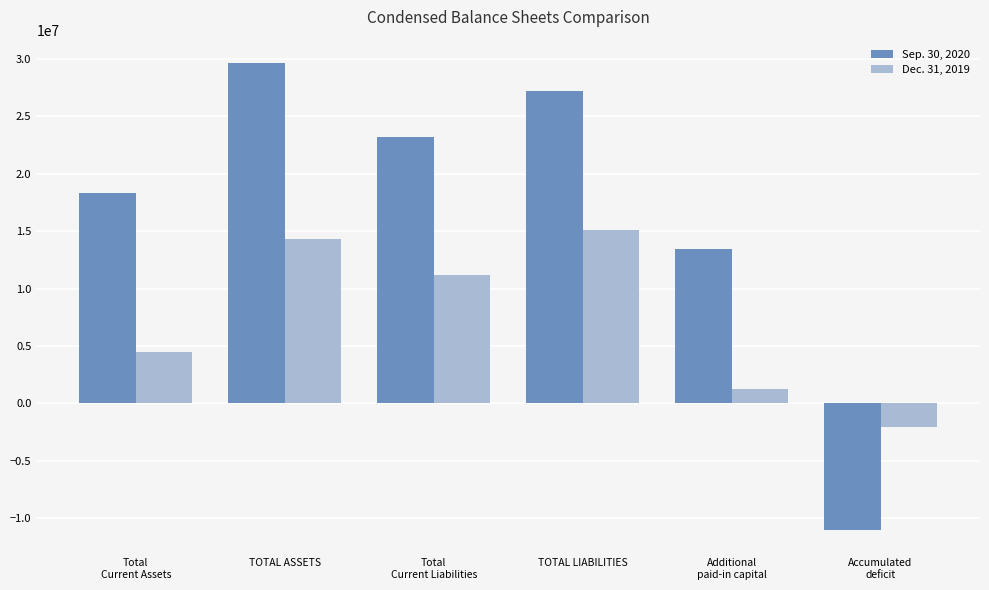

What is the total value across all series at TOTAL LIABILITIES?

42256783